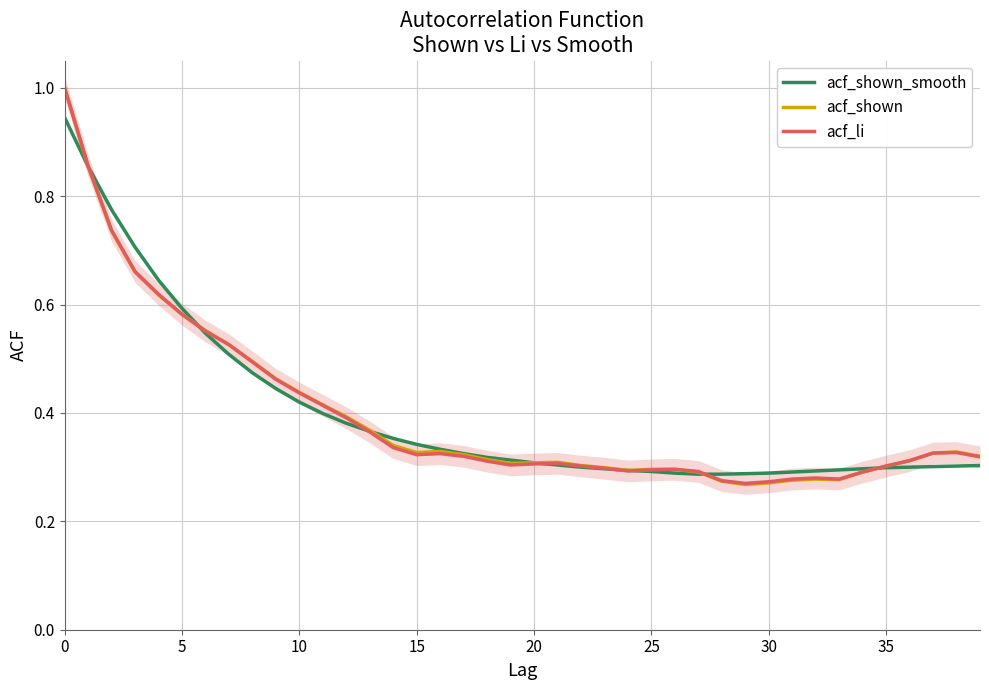

Is it true that acf_shown equals 0.4 at 30?

False